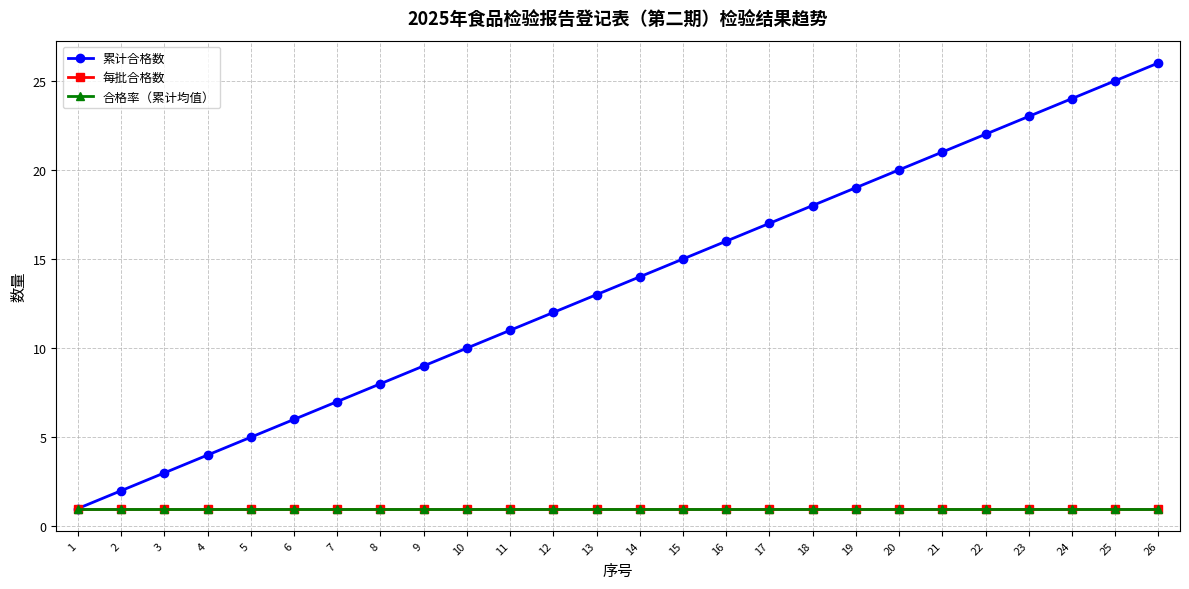

Reading left to right, transcribe all the data shown in this chart.

累计合格数: 1=1	2=2	3=3	4=4	5=5	6=6	7=7	8=8	9=9	10=10	11=11	12=12	13=13	14=14	15=15	16=16	17=17	18=18	19=19	20=20	21=21	22=22	23=23	24=24	25=25	26=26
每批合格数: 1=1	2=1	3=1	4=1	5=1	6=1	7=1	8=1	9=1	10=1	11=1	12=1	13=1	14=1	15=1	16=1	17=1	18=1	19=1	20=1	21=1	22=1	23=1	24=1	25=1	26=1
合格率（累计均值）: 1=1	2=1	3=1	4=1	5=1	6=1	7=1	8=1	9=1	10=1	11=1	12=1	13=1	14=1	15=1	16=1	17=1	18=1	19=1	20=1	21=1	22=1	23=1	24=1	25=1	26=1